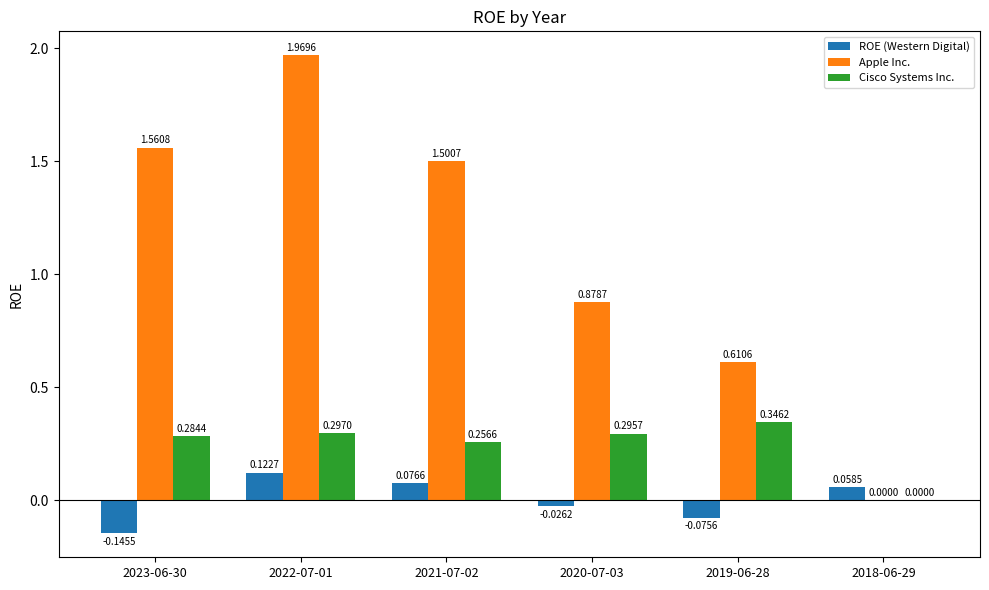

What is the total value across all series at 2023-06-30?

1.7